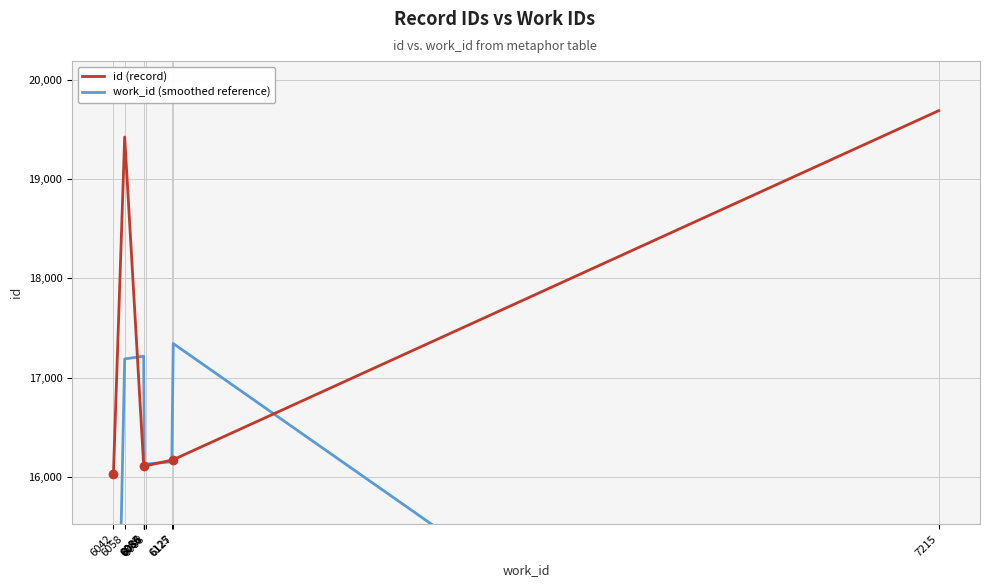

At which label does id (record) reach its minimum?

6042